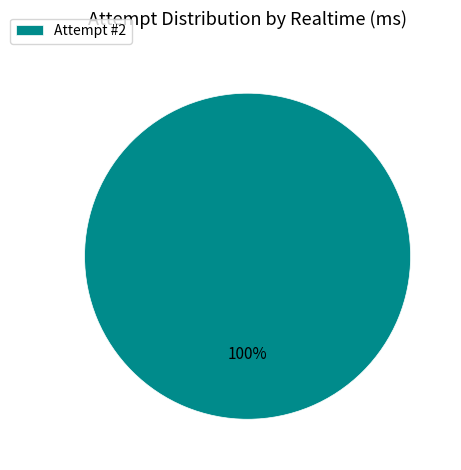

True or false: Attempt #2 accounts for 100% of the total.

True